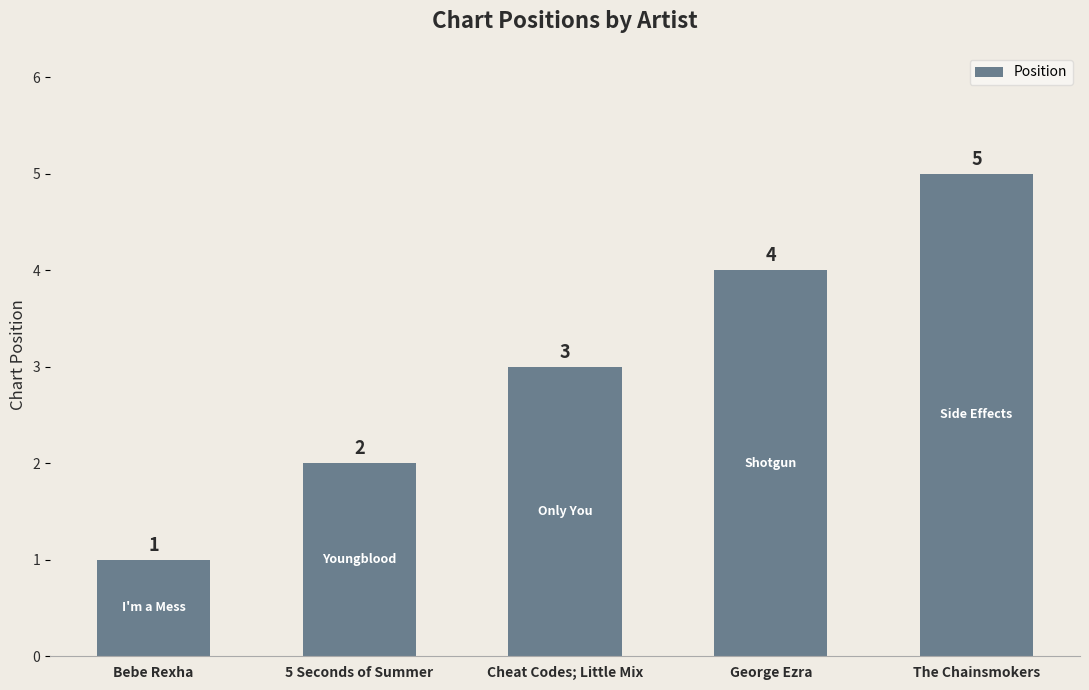

What is the greatest value displayed?

5